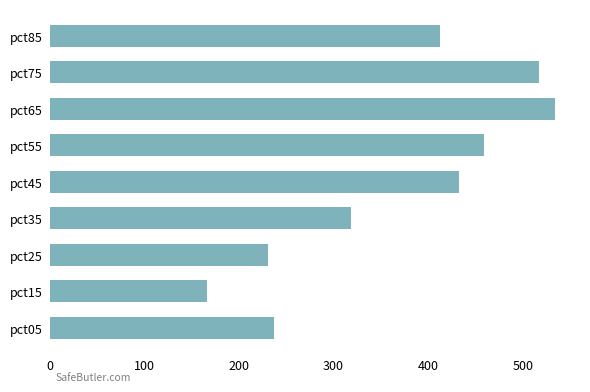

What is the average value?

367.6